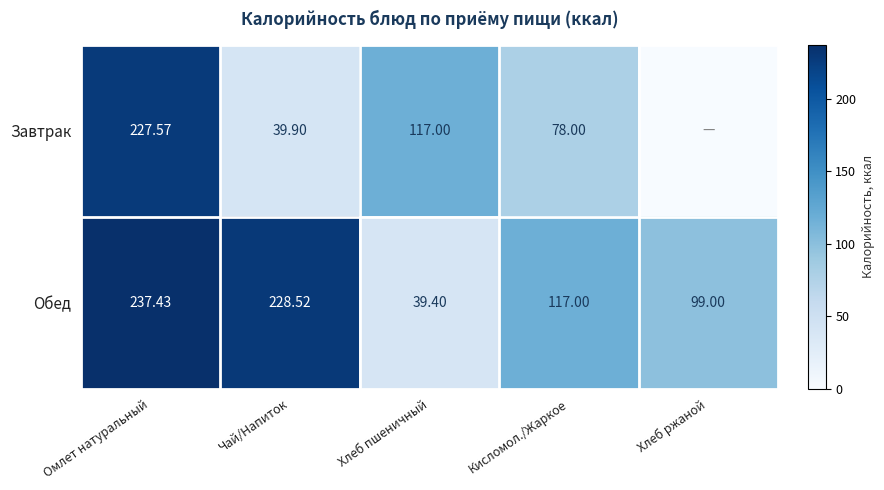

The Завтрак series shows 14.6 at Чай/Напиток. True or false?

False